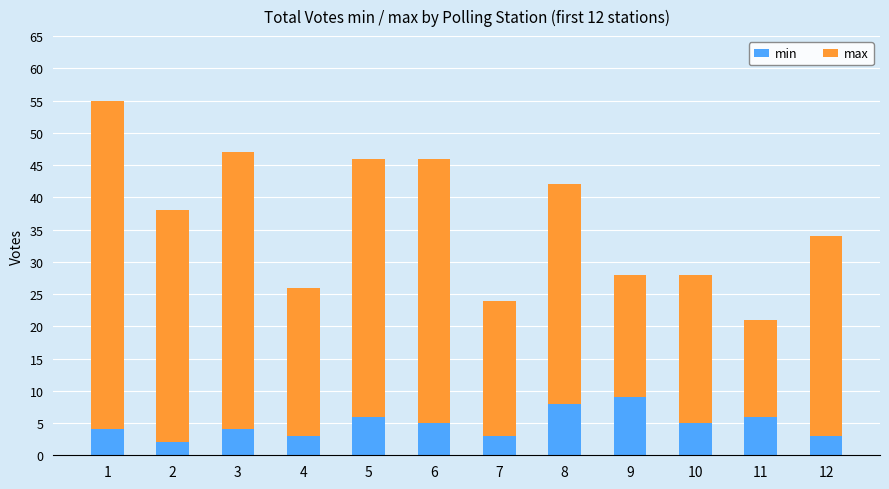

The value of min at 6 is 5. True or false?

True